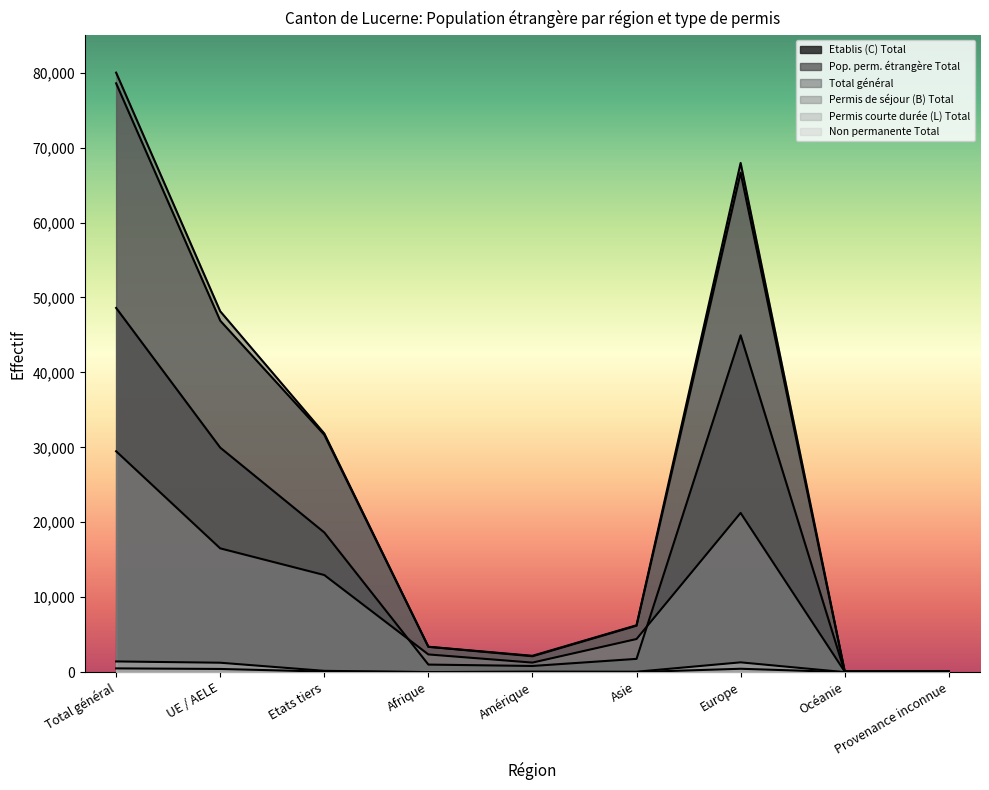

What is the value of the Non permanente Total point at the 3rd from the left?

171